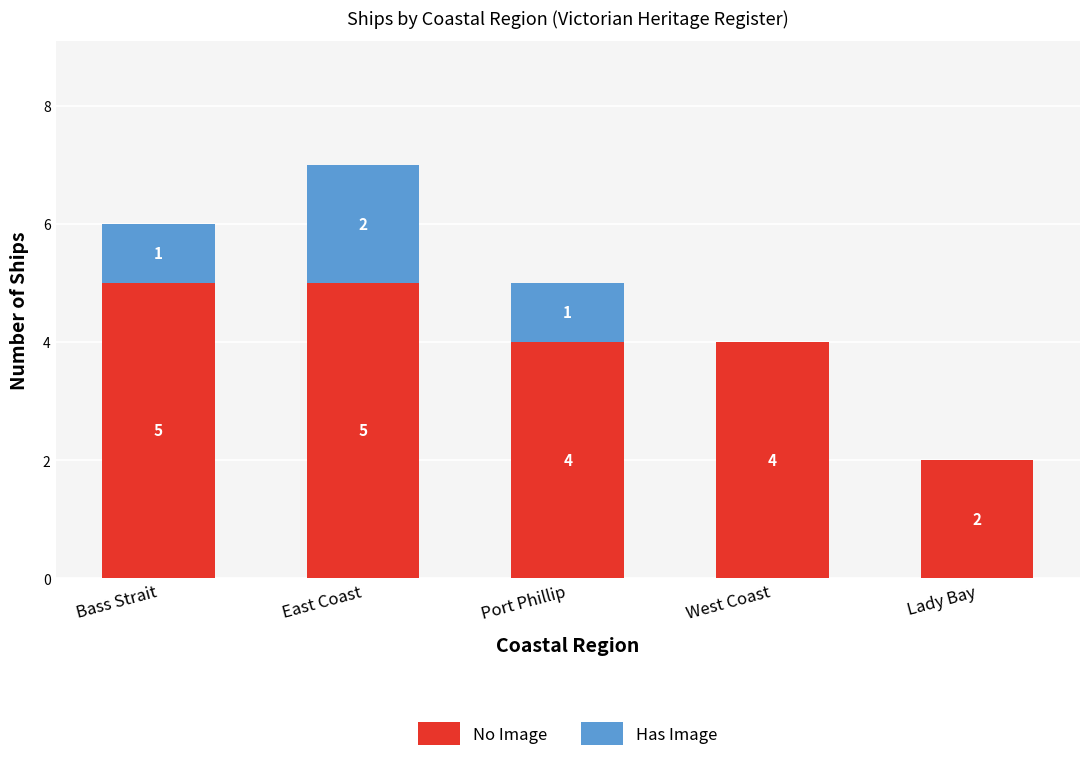

Where does the No Image series first go above 4?

Bass Strait